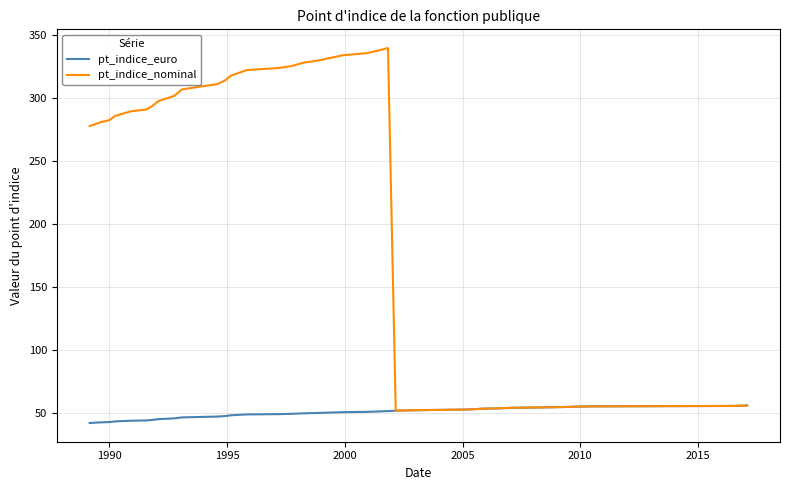

List the series in order of their peak value, highest first.

pt_indice_nominal, pt_indice_euro